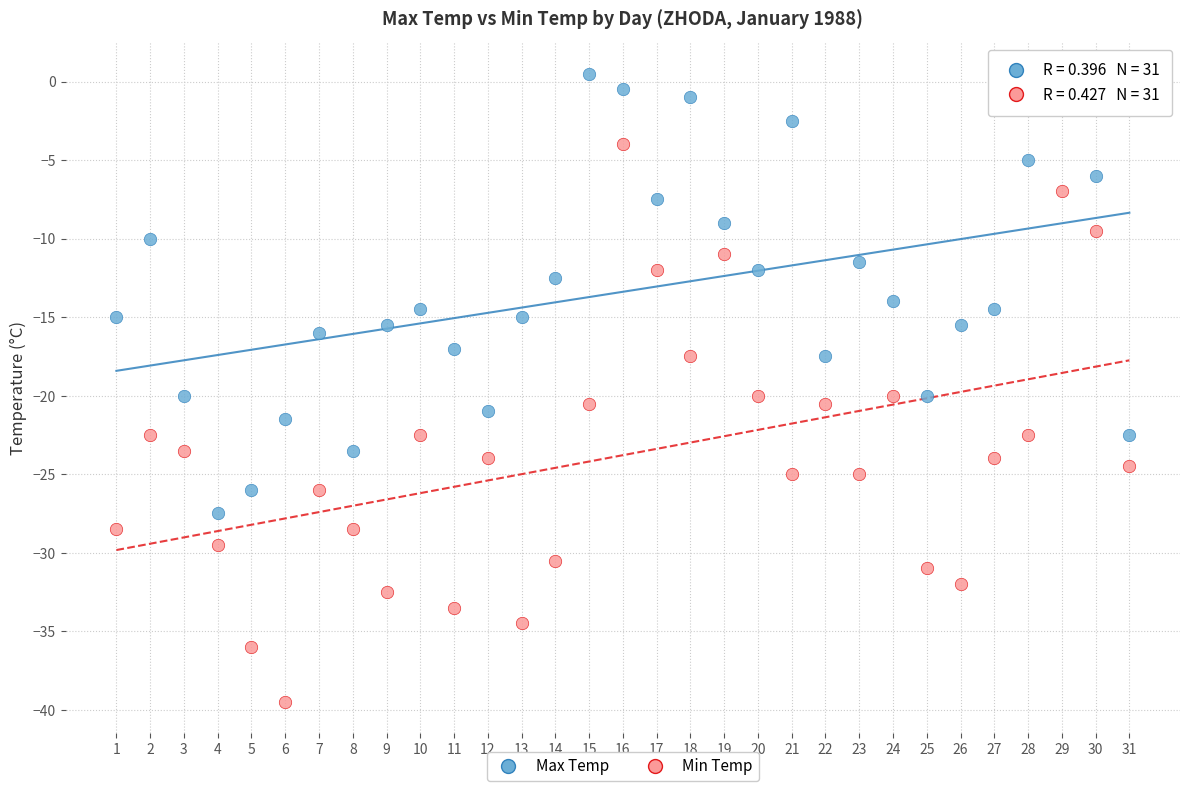

Which series contains the lowest Y value?

Min Temp